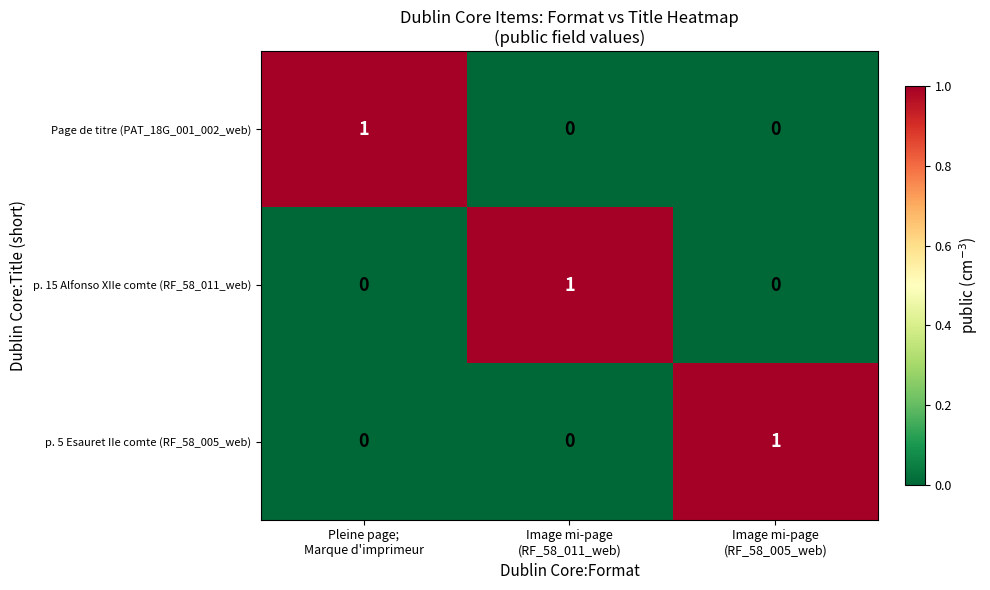

Count the p. 5 Esauret IIe comte (RF_58_005_web) values in the range 0 to 1.

3